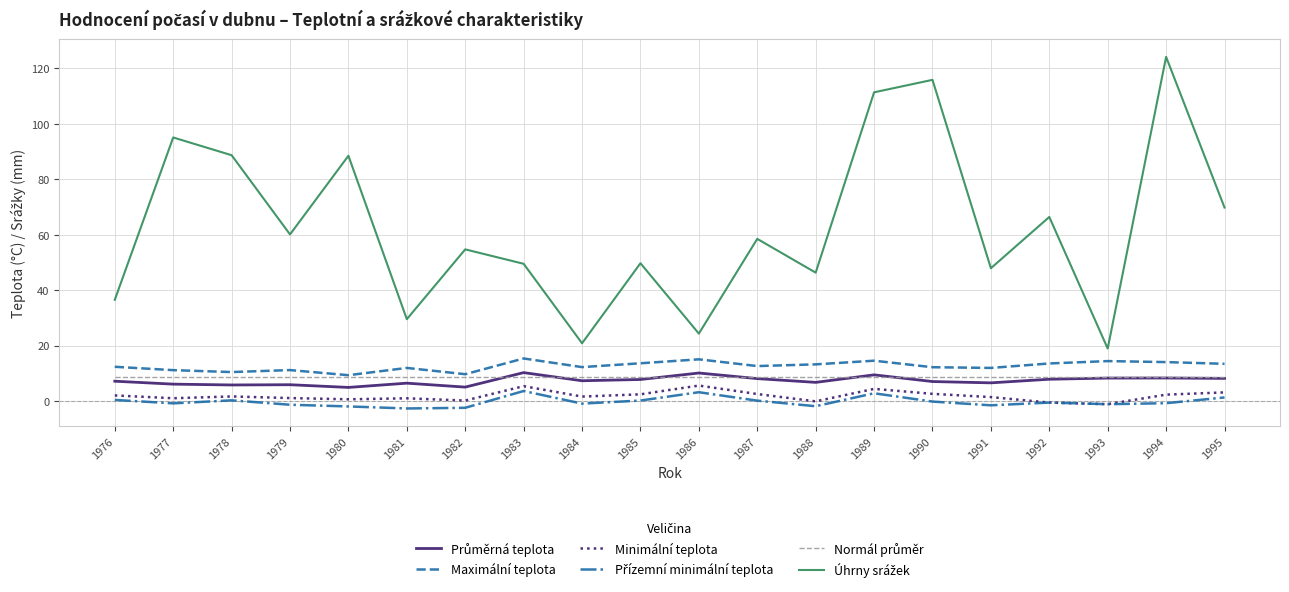

True or false: Minimální teplota has a value of 1.0 at 1979.

True